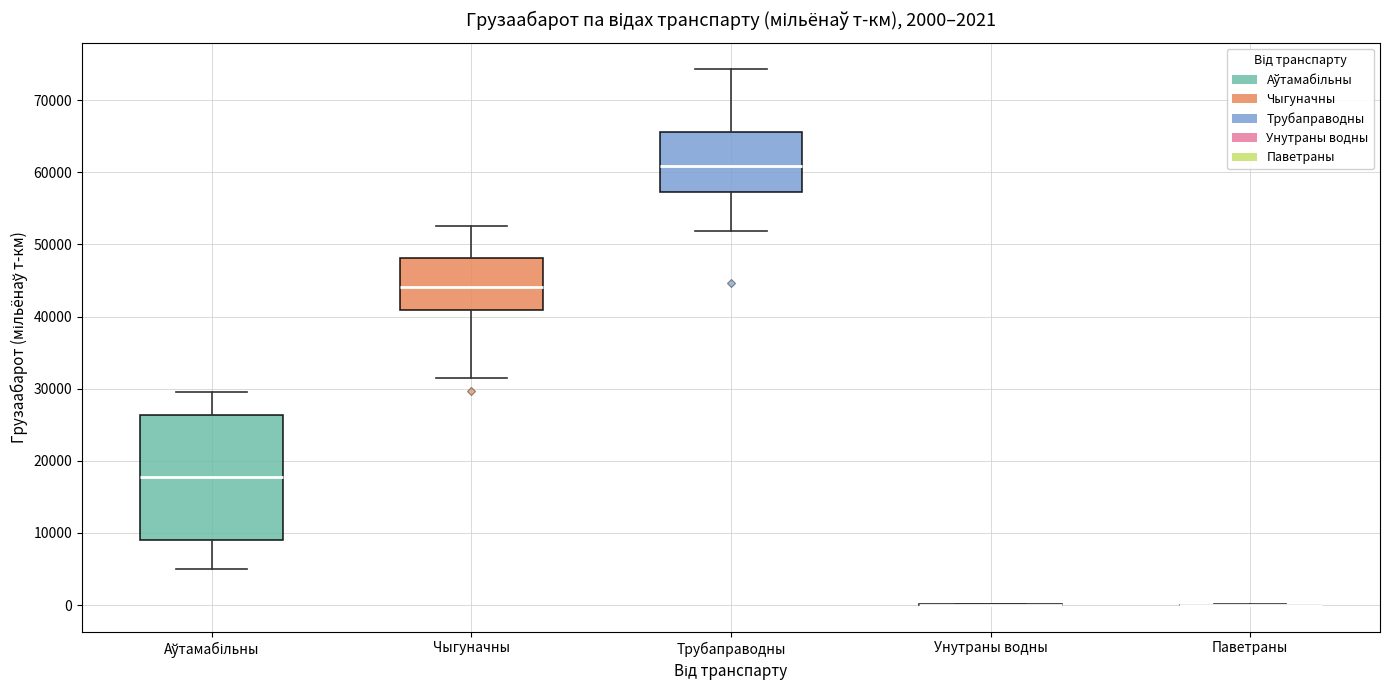

Comparing the boxes themselves (not the whiskers), which one is the tallest?

Аўтамабільны